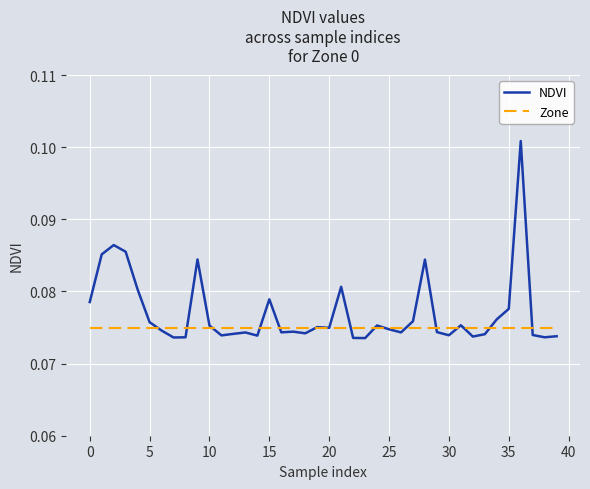

Which series has the widest spread of values?

NDVI